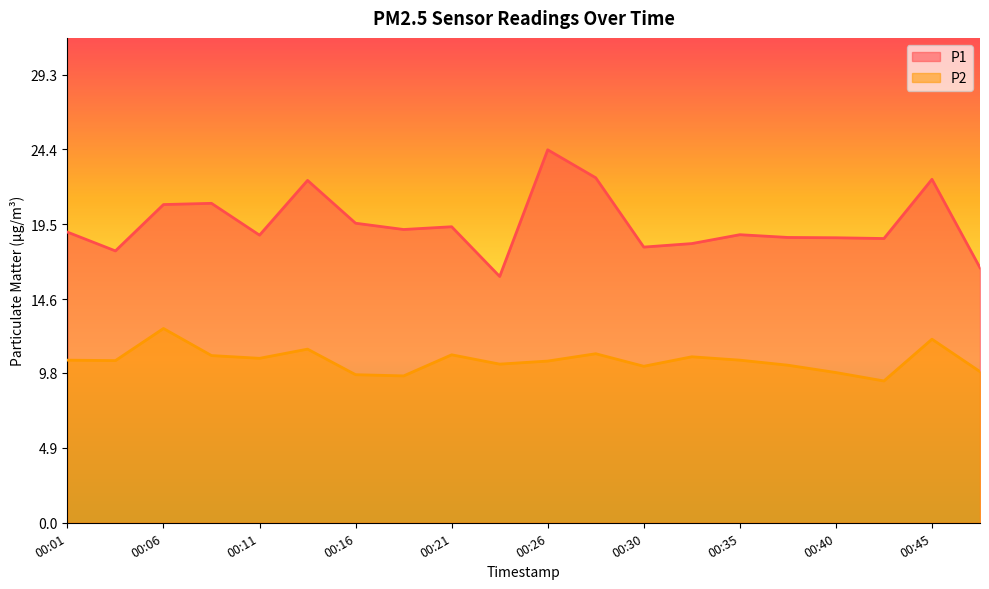

Which category has the lowest value in the P2 series?

00:43